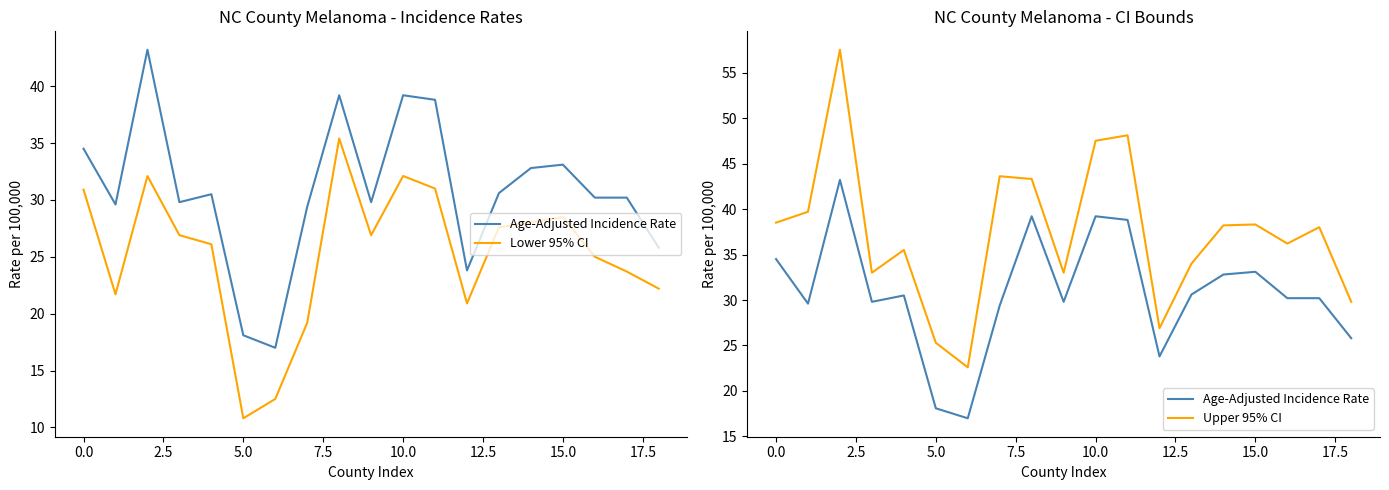

What is the value of the Lower 95% CI point at the 5th from the left?

26.1